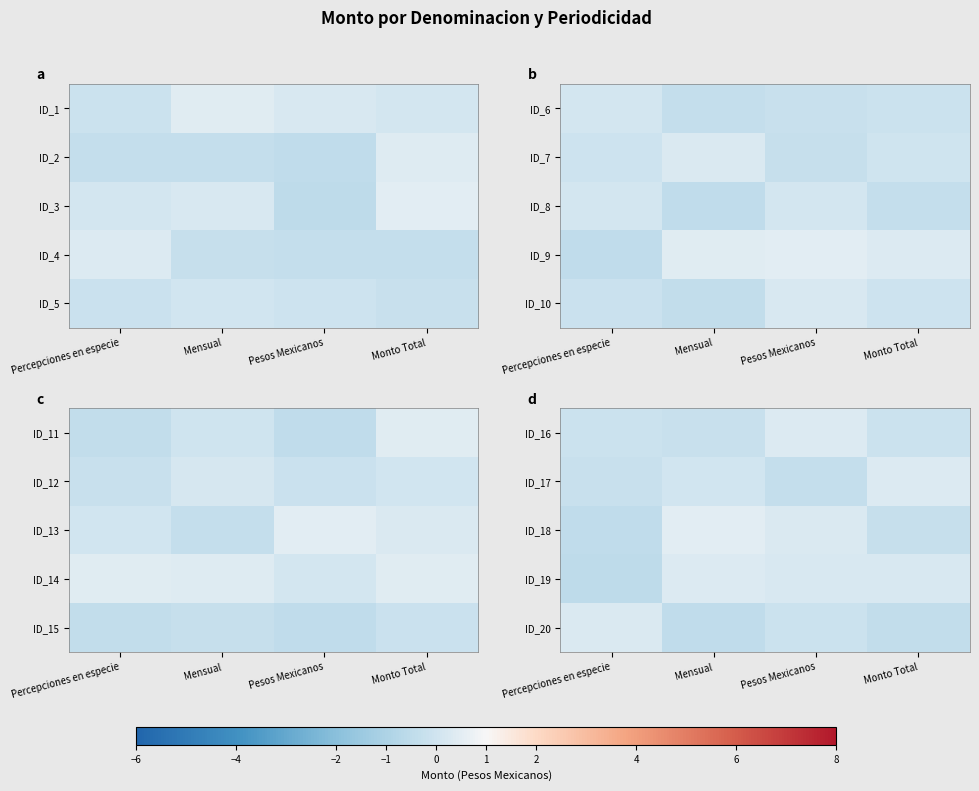

Is the value of ID_17 at Mensual greater than the value of ID_19 at Percepciones en especie?

Yes